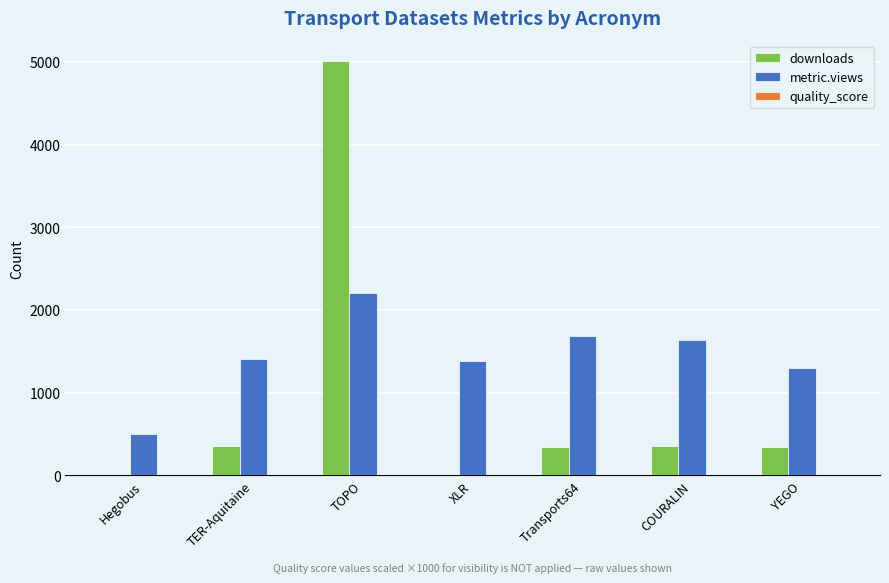

What is the sum of all metric.views values?

10099.0